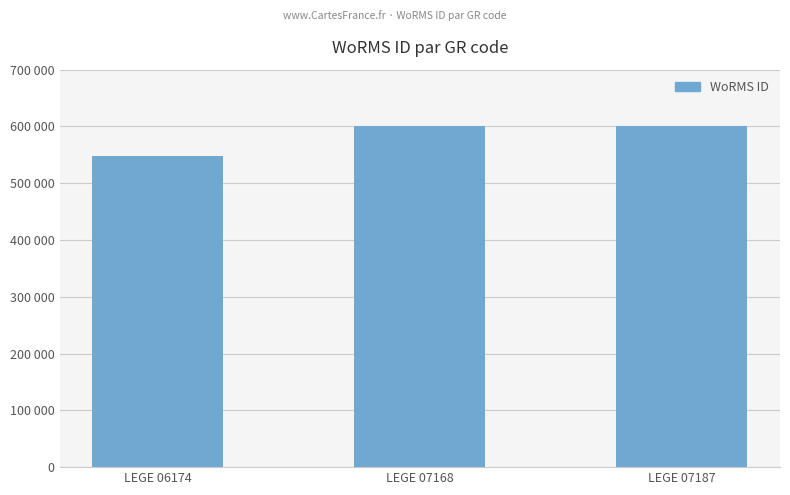

Reading right to left, list all the values displayed in this chart.

600979	600979	547449